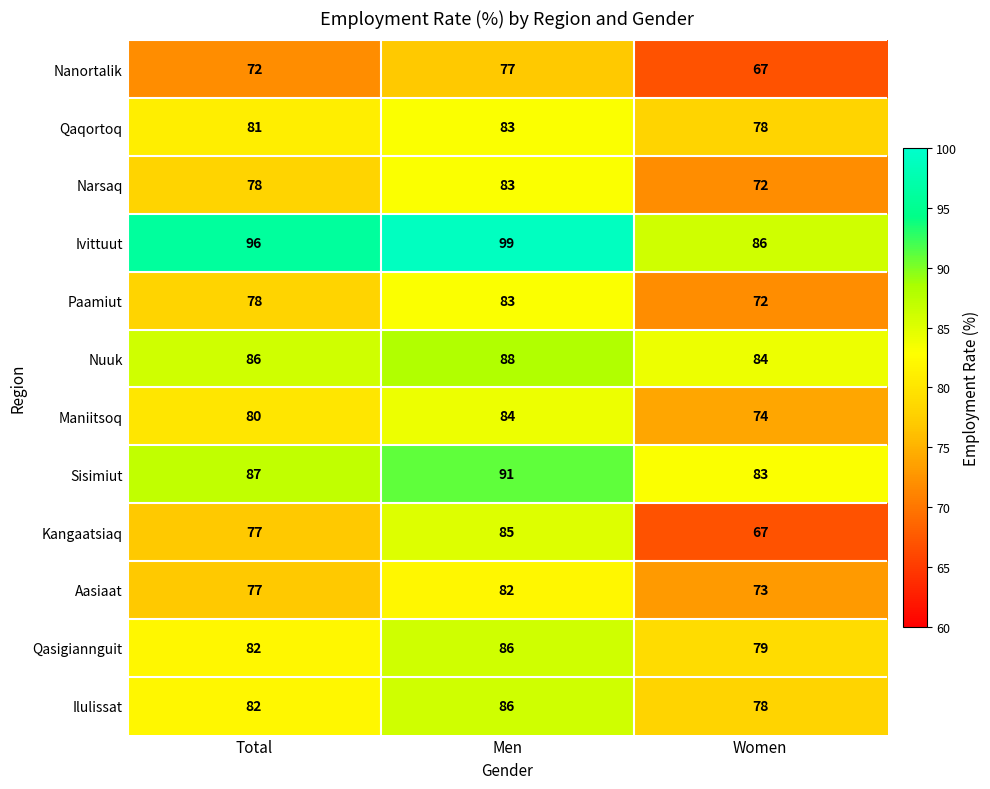

What is the difference between the highest and lowest values at Women?

19